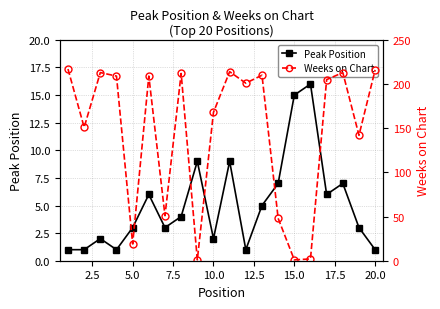

At how many categories does at least one series exceed 99?

14